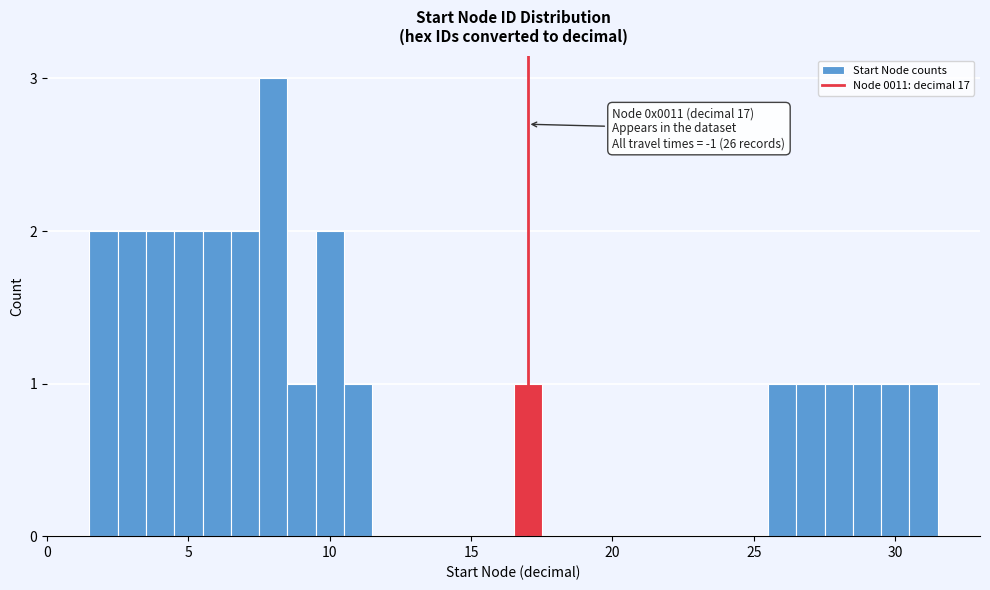

Read against the x-axis, roughly where is the centre of the tallest bar?

8.0